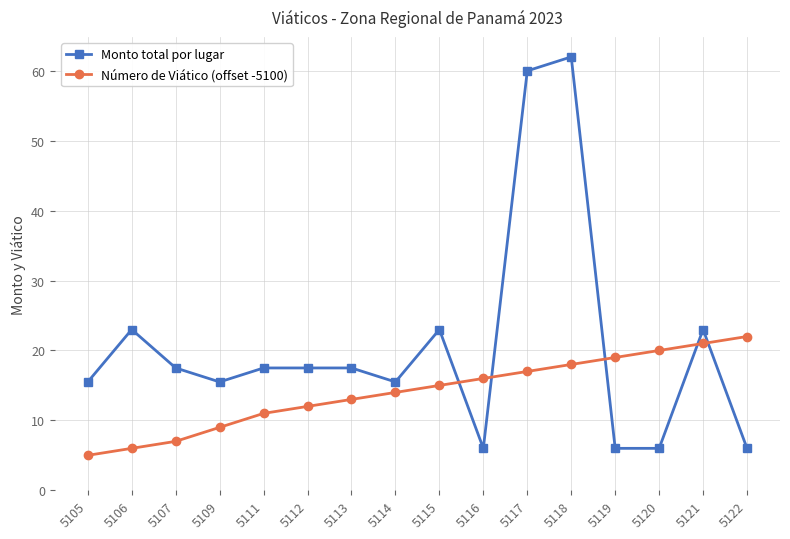

What is the approximate value of Número de Viático (offset -5100) at 5111?

11.0